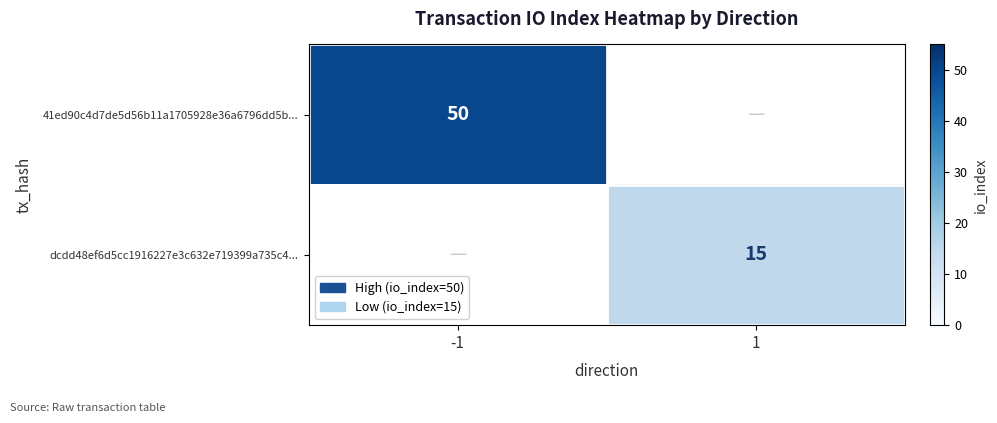

The value of dcdd48ef6d5cc1916227e3c632e719399a735c4... at 1 is 5. True or false?

False